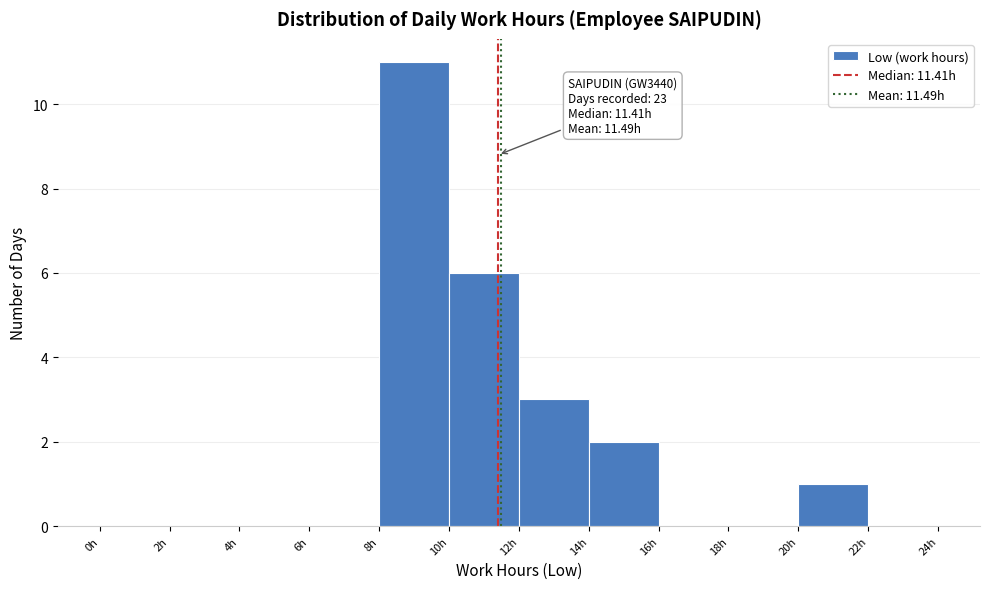

Which range on the x-axis has the tallest bar?

8 to 10